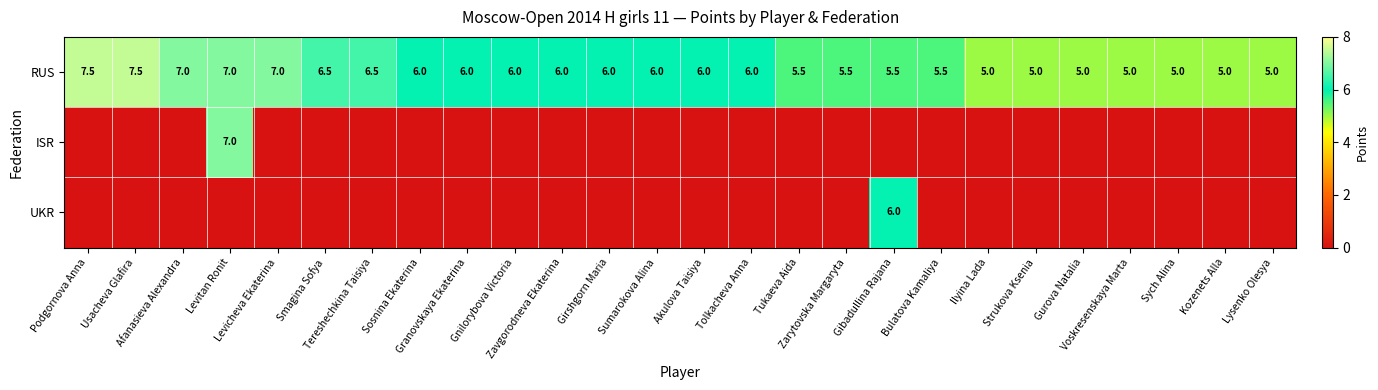

What is the difference between the maximum and minimum values in the RUS series?

2.5